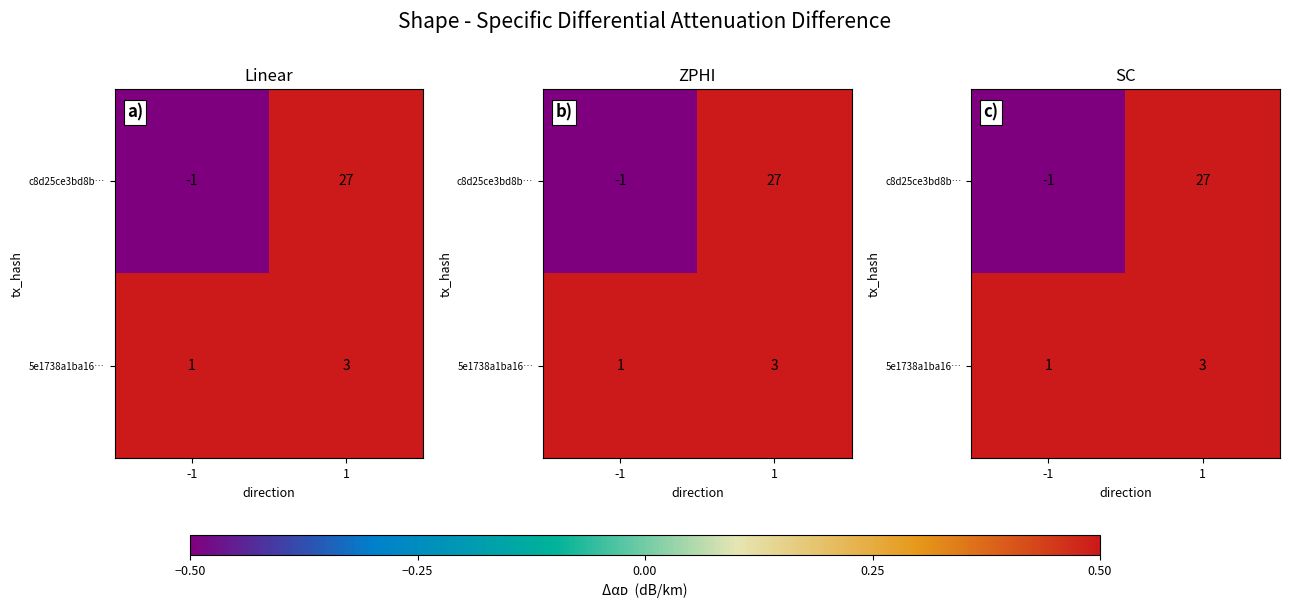

What is the difference between the 5e1738a1ba16… values at 1 and -1?

2